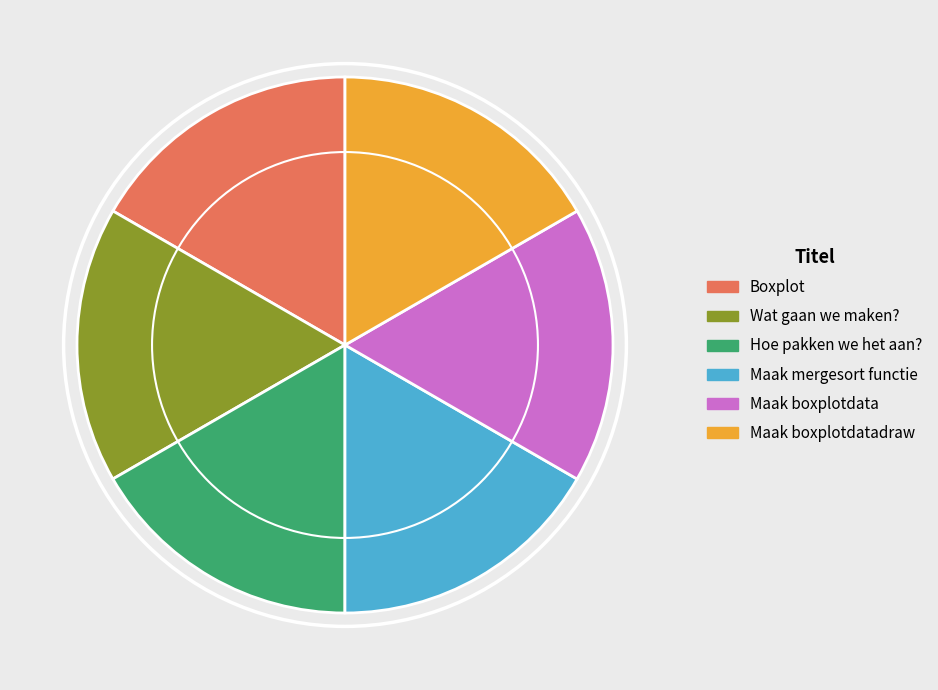

Does any single category account for the majority?

No